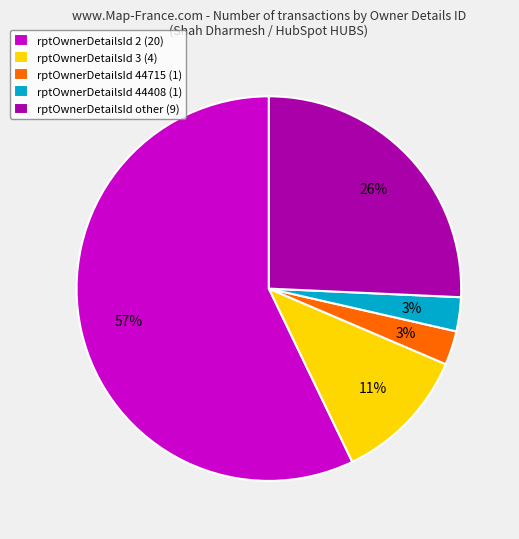

The rptOwnerDetailsId 2 (20) slice represents 49% of the pie. True or false?

False